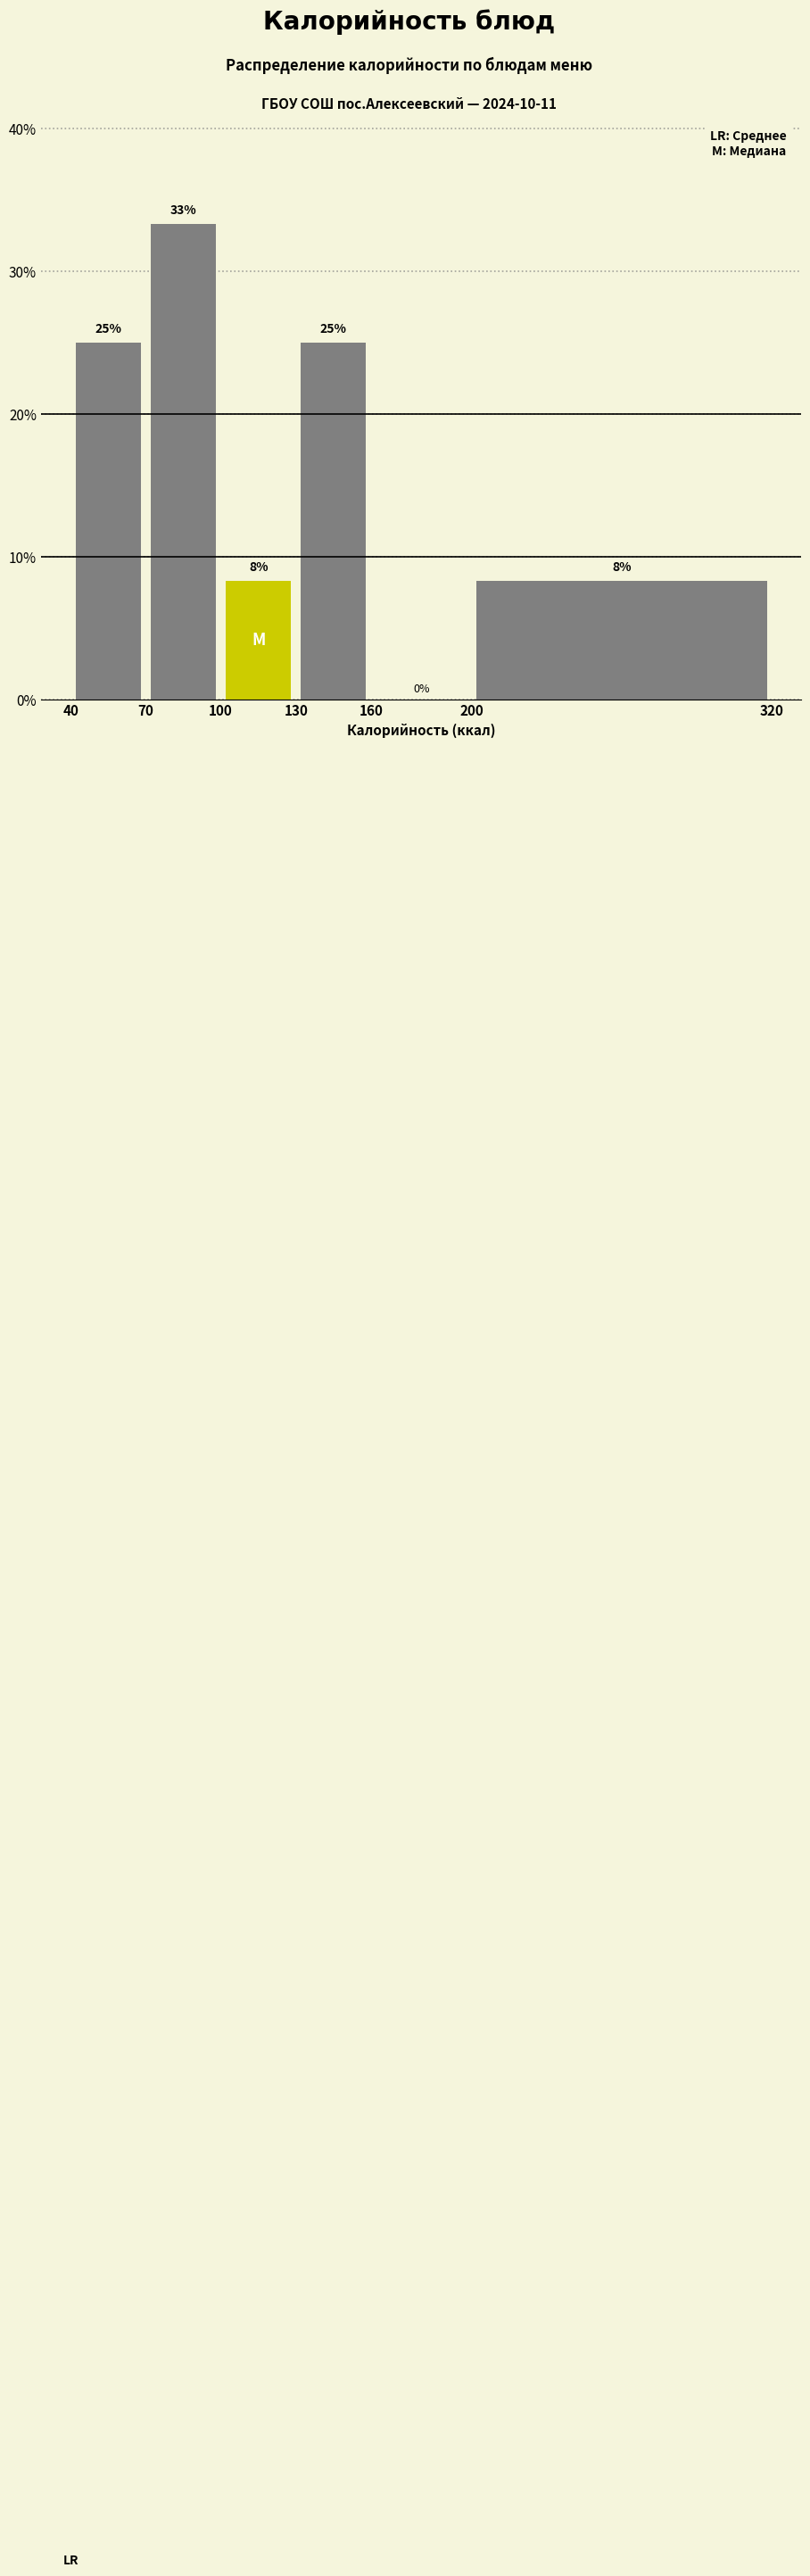

Which range on the x-axis has the tallest bar?

70 to 100